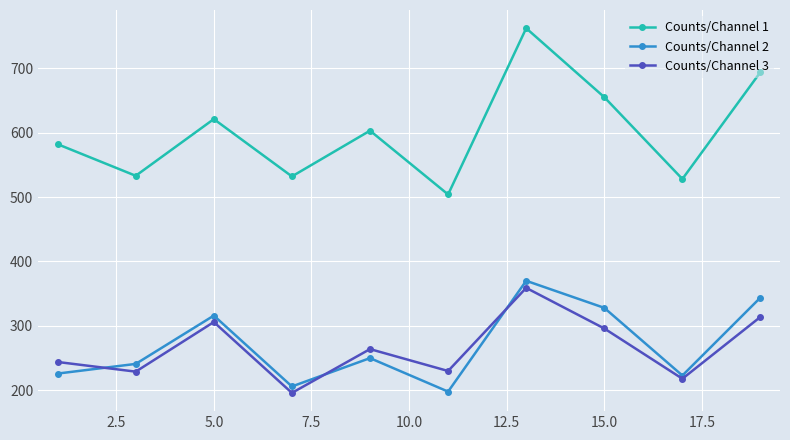

What are all the series names shown in the legend?

Counts/Channel 1, Counts/Channel 2, Counts/Channel 3